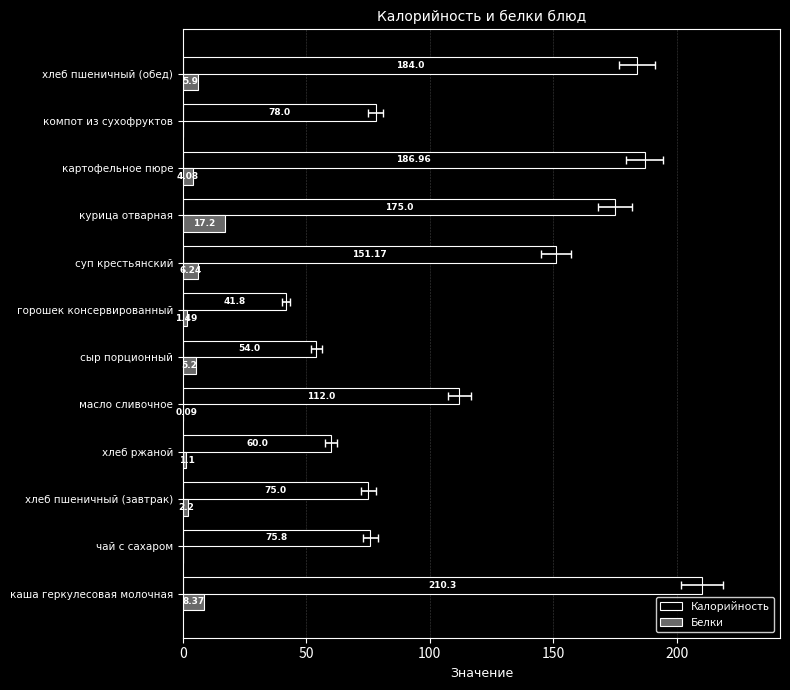

What is the value of the Белки bar at the 8th from the left?

6.2